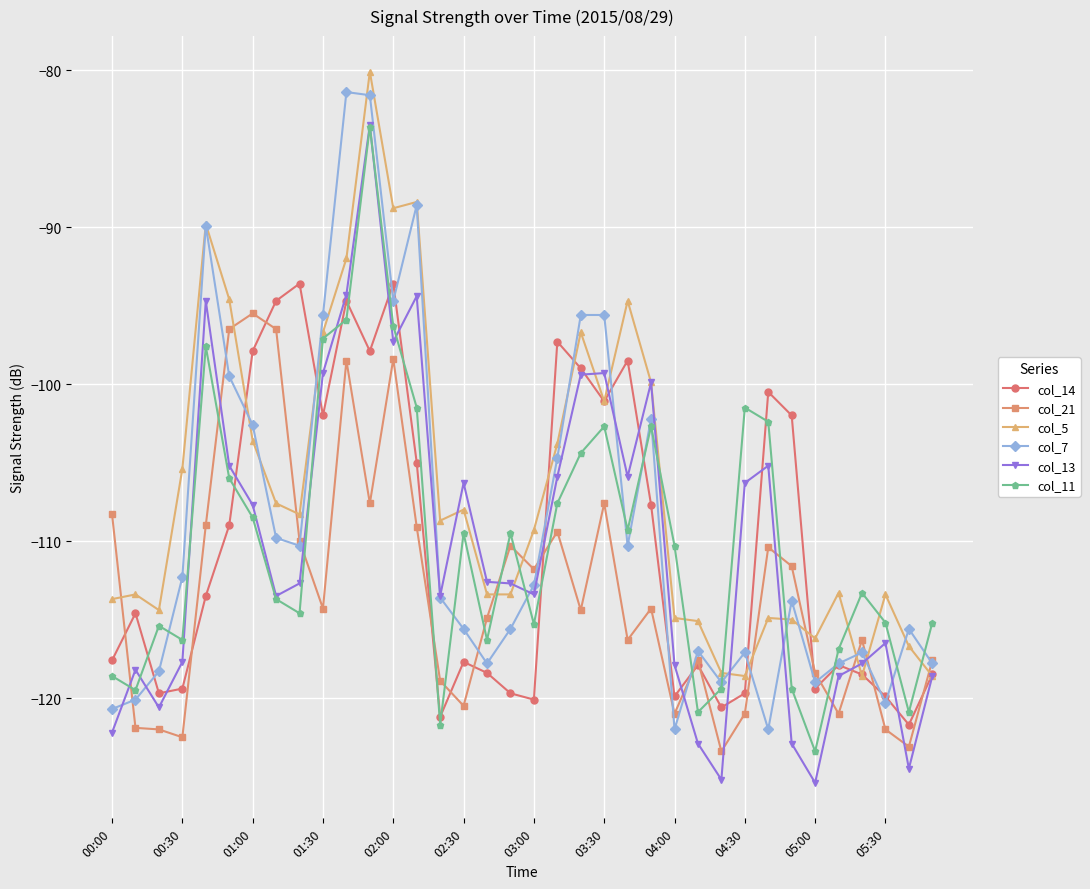

What is the value of the col_5 point at the 22nd from the left?

-101.1